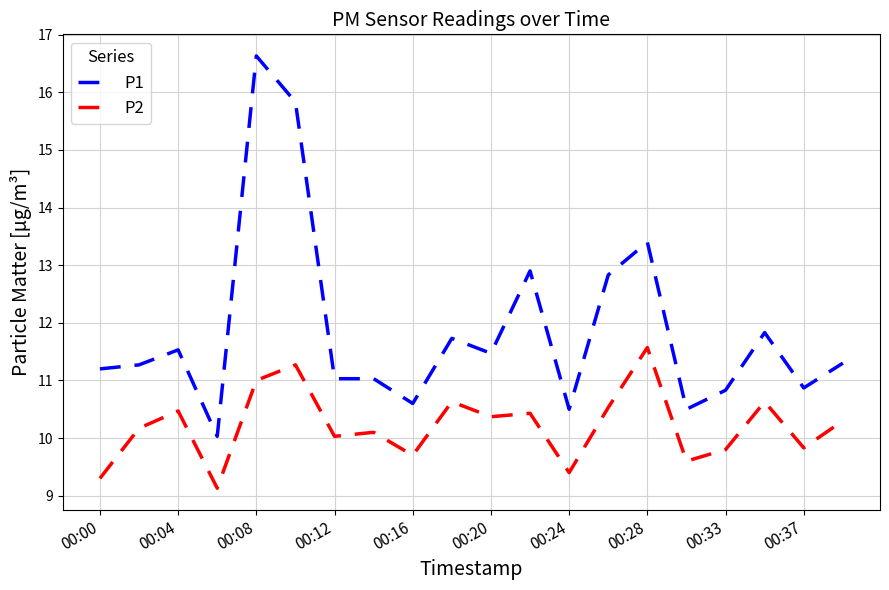

List the series in order of their overall mean, highest first.

P1, P2